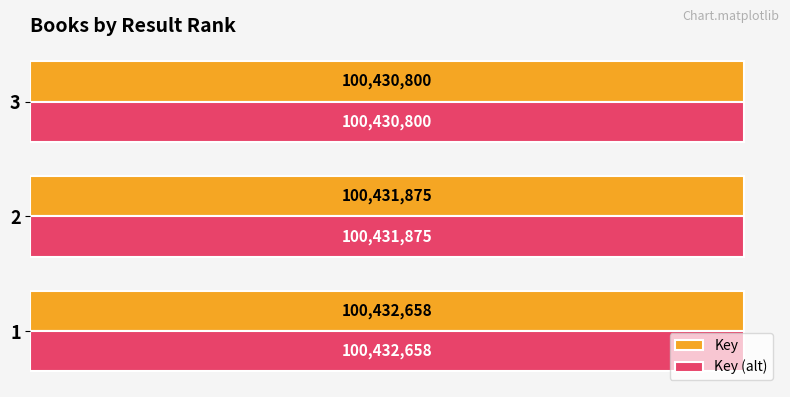

Rank the categories by Key (alt) value from highest to lowest.

1, 2, 3